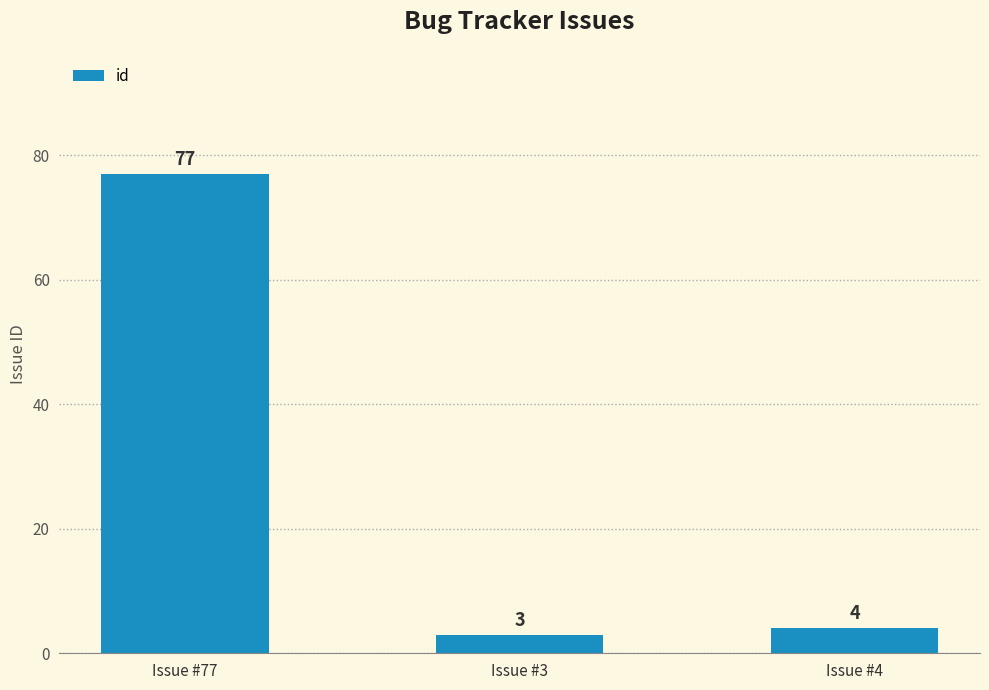

What is the ratio of the value at Issue #77 to the value at Issue #4?

19.2